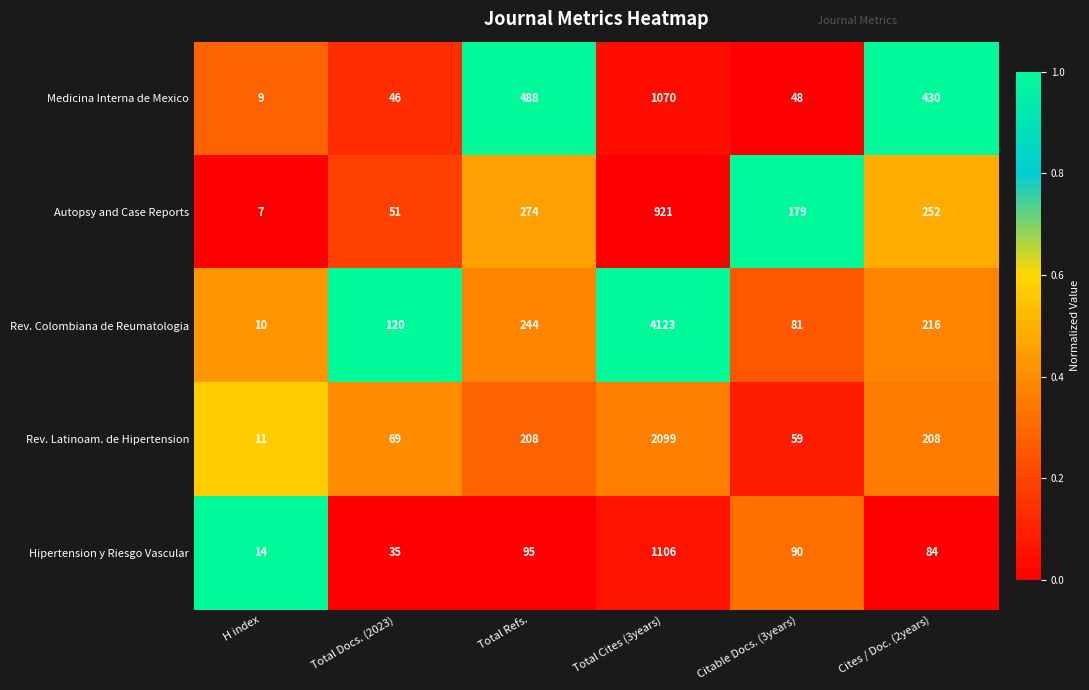

What value does the Rev. Latinoam. de Hipertension series have at Cites / Doc. (2years), to the nearest 10?

210